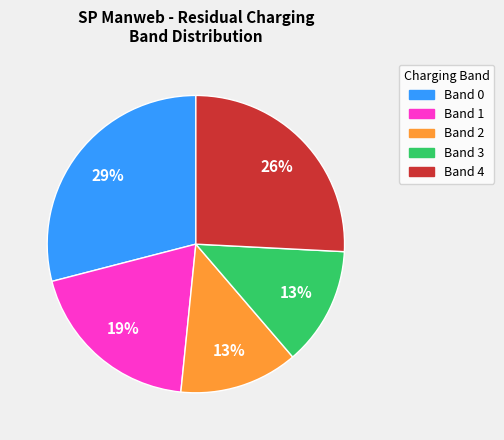

To the nearest percent, what portion does Band 4 represent?

26%